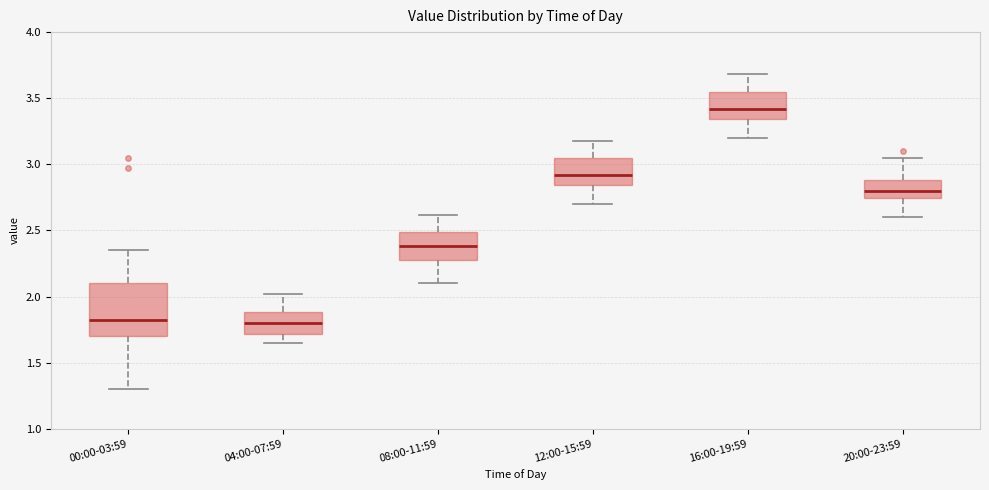

Which box is the tallest, from its lower edge to its upper edge?

00:00-03:59